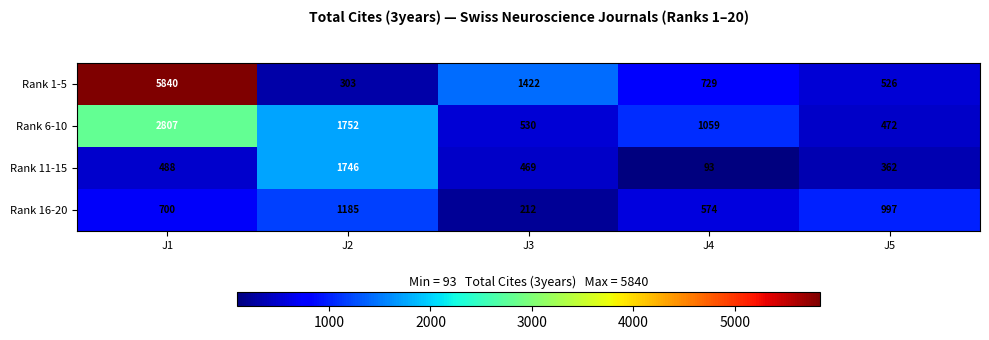

Which series has the largest total across all categories?

Rank 1-5